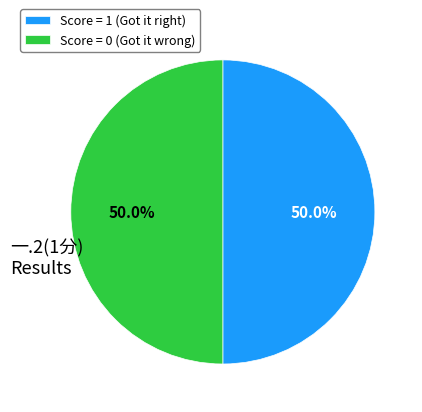

What percentage is NOT represented by Score = 0 (Got it wrong)?

50.0%